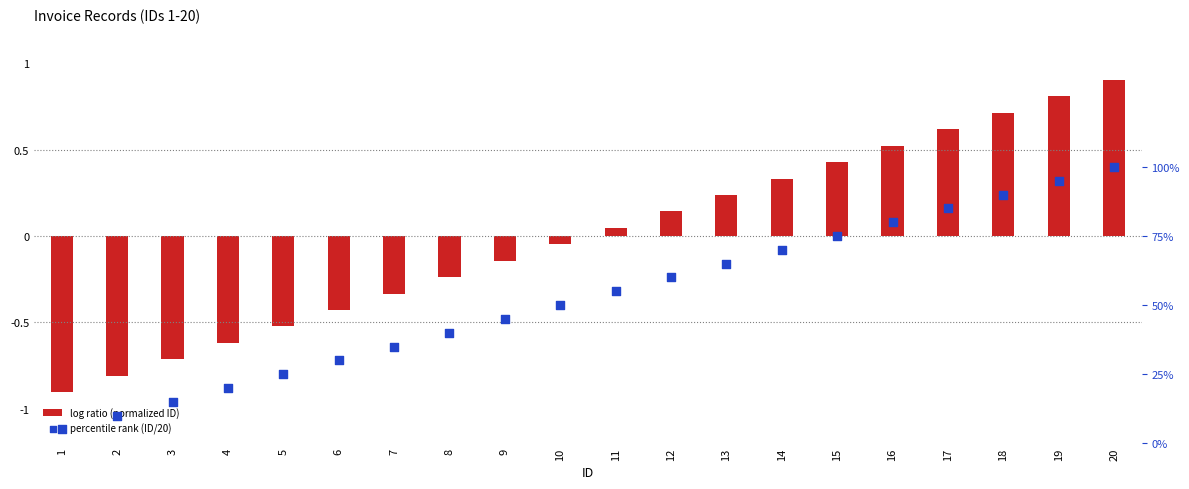

Which series contains the lowest Y value?

log ratio (normalized ID)